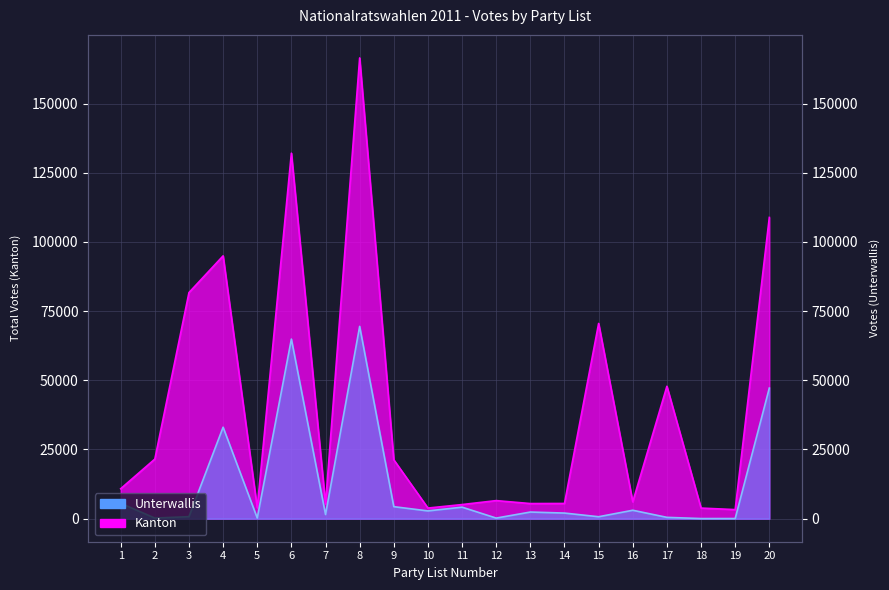

Rank the series by their maximum value, from highest to lowest.

Kanton, Unterwallis